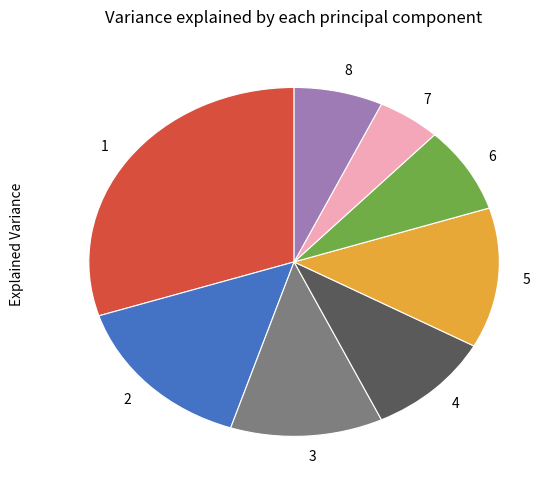

Which category has the biggest portion of the pie?

1